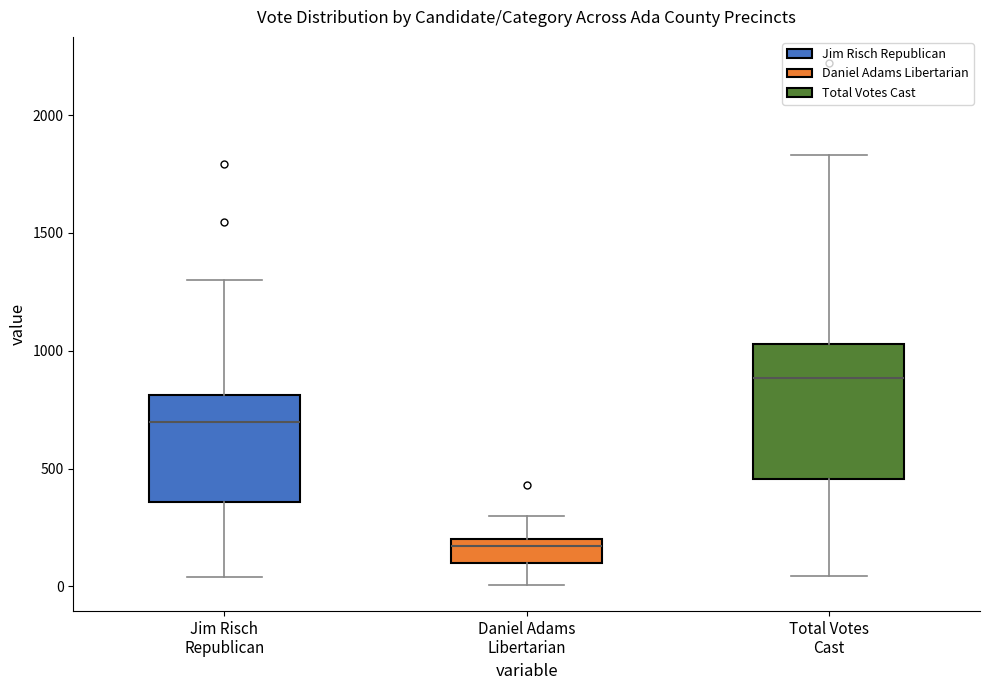

Reading left to right, transcribe this box plot: for each box, give where its median line is, the range the box spans, and where its two whiskers end, as read against the y-axis. The values are not printed on the chart, so give them approximately, as read against the axis.

Jim Risch Republican: median 700, box 350 to 800, whiskers 50 to 1300
Daniel Adams Libertarian: median 150, box 100 to 200, whiskers 0 to 300
Total Votes Cast: median 900, box 450 to 1050, whiskers 50 to 1850